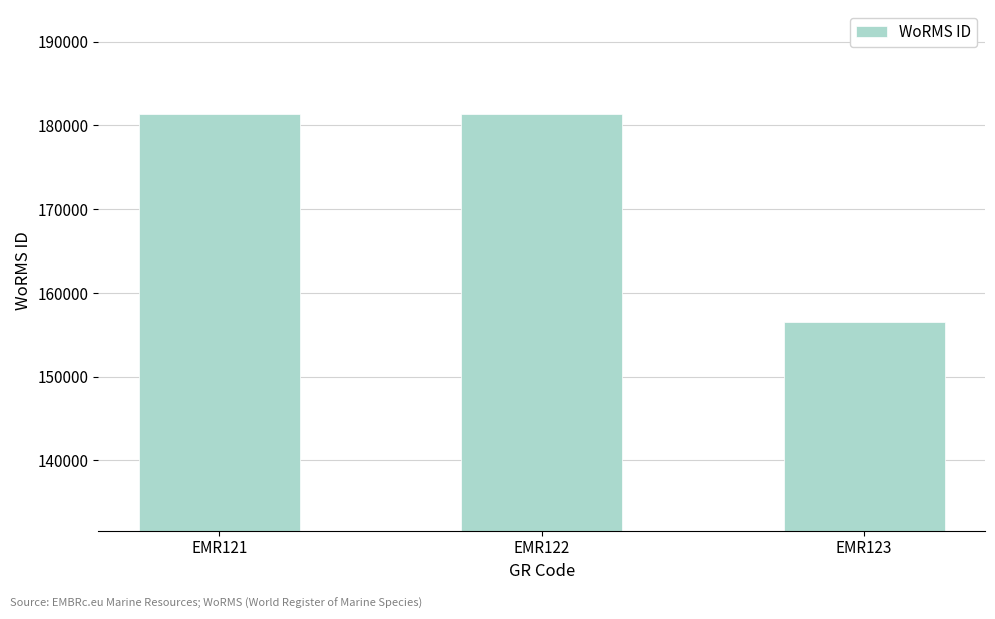

What is the sum of all values?

519220